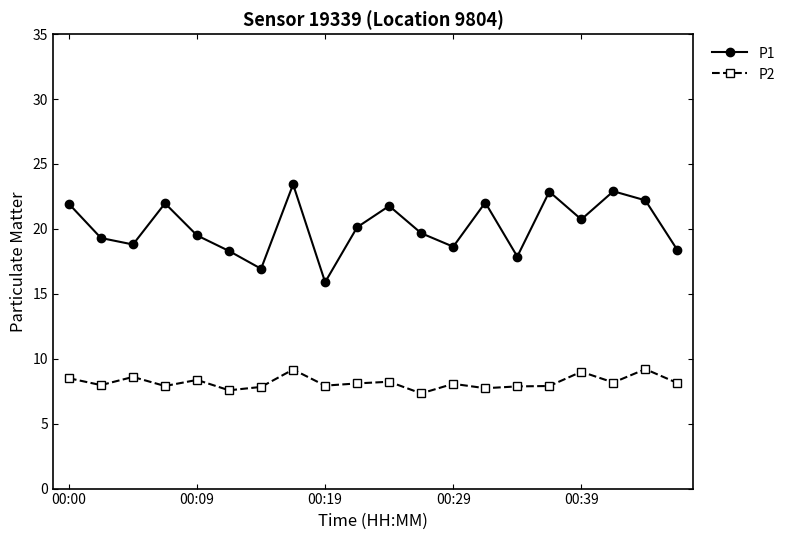

In P1, how many points are lower than both neighbors (excluding endpoints)?

6